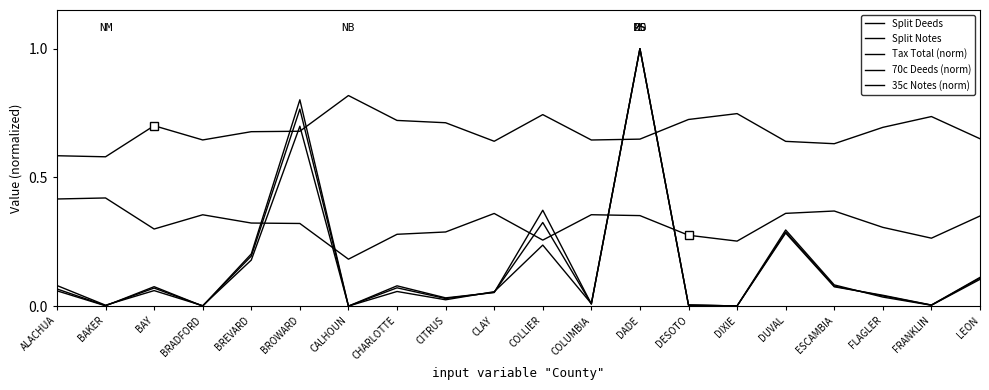

Reading left to right, transcribe all the data shown in this chart.

Split Deeds: ALACHUA=0.6	BAKER=0.6	BAY=0.7	BRADFORD=0.6	BREVARD=0.7	BROWARD=0.7	CALHOUN=0.8	CHARLOTTE=0.7	CITRUS=0.7	CLAY=0.6	COLLIER=0.7	COLUMBIA=0.6	DADE=0.6	DESOTO=0.7	DIXIE=0.7	DUVAL=0.6	ESCAMBIA=0.6	FLAGLER=0.7	FRANKLIN=0.7	LEON=0.7
Split Notes: ALACHUA=0.4	BAKER=0.4	BAY=0.3	BRADFORD=0.4	BREVARD=0.3	BROWARD=0.3	CALHOUN=0.2	CHARLOTTE=0.3	CITRUS=0.3	CLAY=0.4	COLLIER=0.3	COLUMBIA=0.4	DADE=0.4	DESOTO=0.3	DIXIE=0.3	DUVAL=0.4	ESCAMBIA=0.4	FLAGLER=0.3	FRANKLIN=0.3	LEON=0.3
Tax Total (norm): ALACHUA=0.1	BAKER=0.0	BAY=0.1	BRADFORD=0.0	BREVARD=0.2	BROWARD=0.8	CALHOUN=0.0	CHARLOTTE=0.1	CITRUS=0.0	CLAY=0.1	COLLIER=0.3	COLUMBIA=0.0	DADE=1.0	DESOTO=0.0	DIXIE=0.0	DUVAL=0.3	ESCAMBIA=0.1	FLAGLER=0.0	FRANKLIN=0.0	LEON=0.1
70c Deeds (norm): ALACHUA=0.1	BAKER=0.0	BAY=0.1	BRADFORD=0.0	BREVARD=0.2	BROWARD=0.8	CALHOUN=0.0	CHARLOTTE=0.1	CITRUS=0.0	CLAY=0.1	COLLIER=0.4	COLUMBIA=0.0	DADE=1.0	DESOTO=0.0	DIXIE=0.0	DUVAL=0.3	ESCAMBIA=0.1	FLAGLER=0.0	FRANKLIN=0.0	LEON=0.1
35c Notes (norm): ALACHUA=0.1	BAKER=0.0	BAY=0.1	BRADFORD=0.0	BREVARD=0.2	BROWARD=0.7	CALHOUN=0.0	CHARLOTTE=0.1	CITRUS=0.0	CLAY=0.1	COLLIER=0.2	COLUMBIA=0.0	DADE=1.0	DESOTO=0.0	DIXIE=0.0	DUVAL=0.3	ESCAMBIA=0.1	FLAGLER=0.0	FRANKLIN=0.0	LEON=0.1